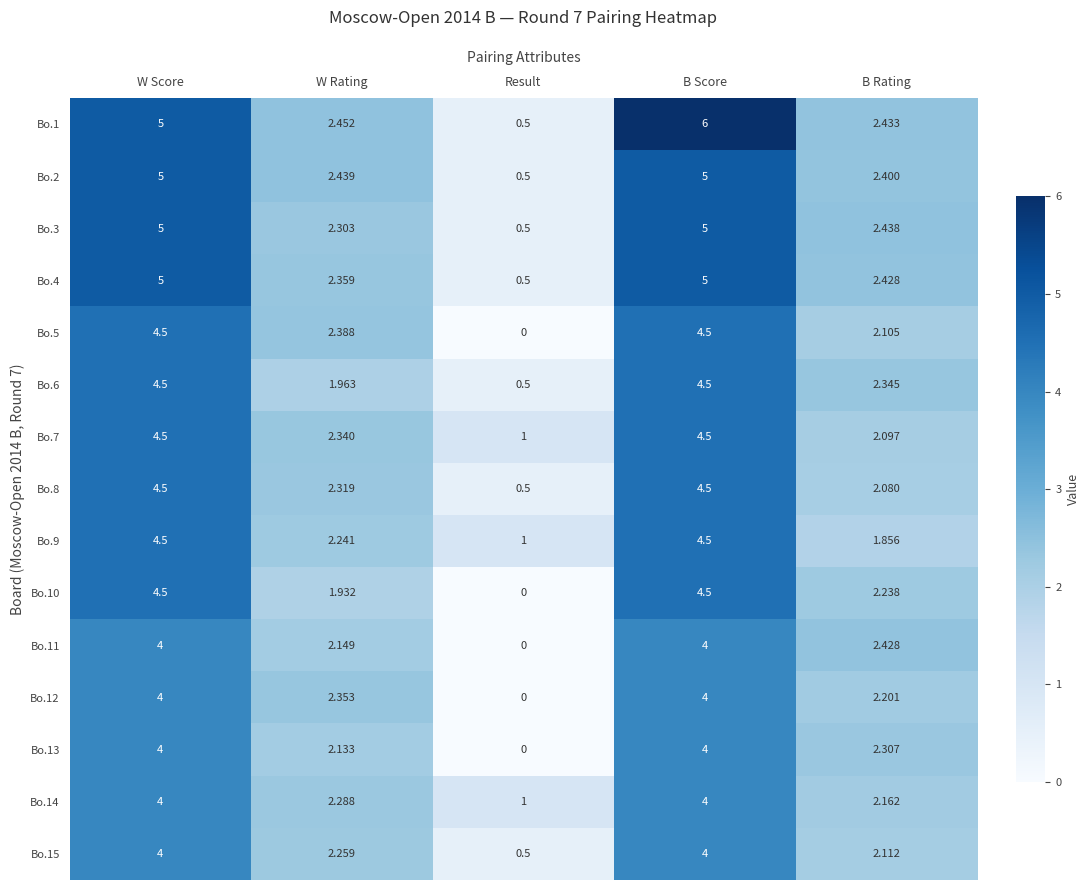

Where is Bo.15 nearest to the value 2?

B Rating